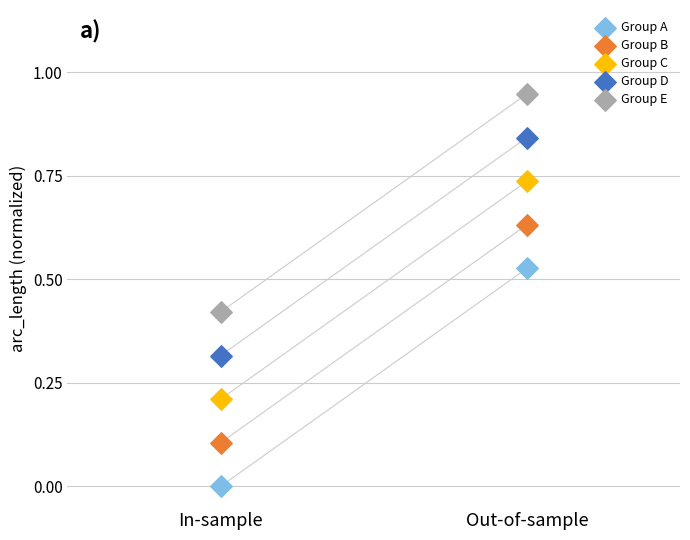

Which series contains the highest Y value?

Group E